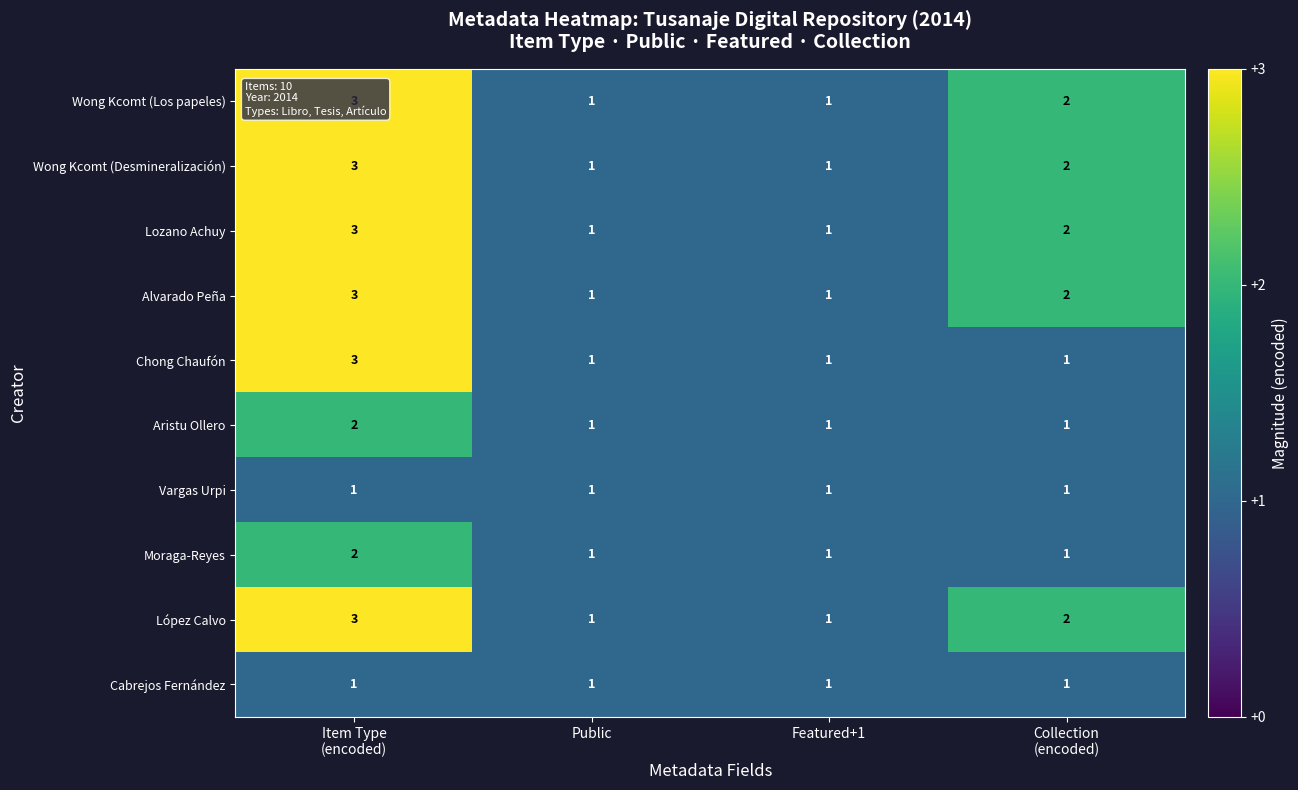

How many categories are shown in the chart?

4